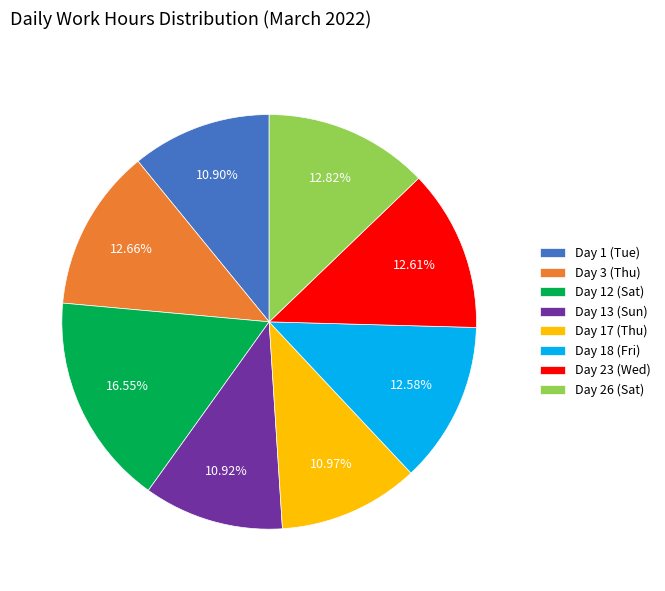

Does Day 3 (Thu) represent more than half of the total?

No